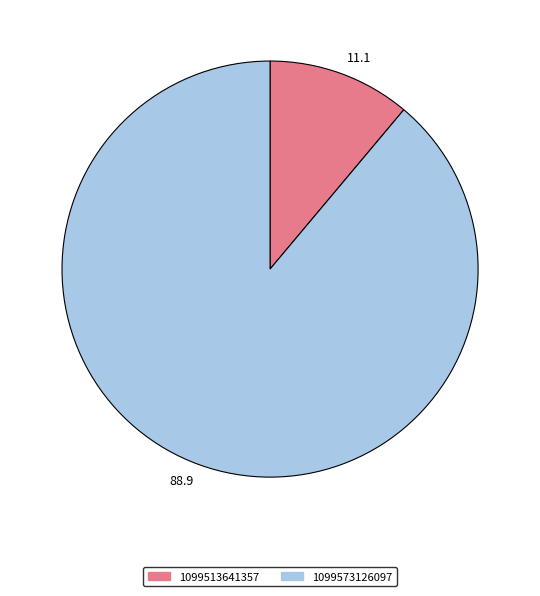

Combined, do 1099513641357 and 1099573126097 account for over 50%?

Yes